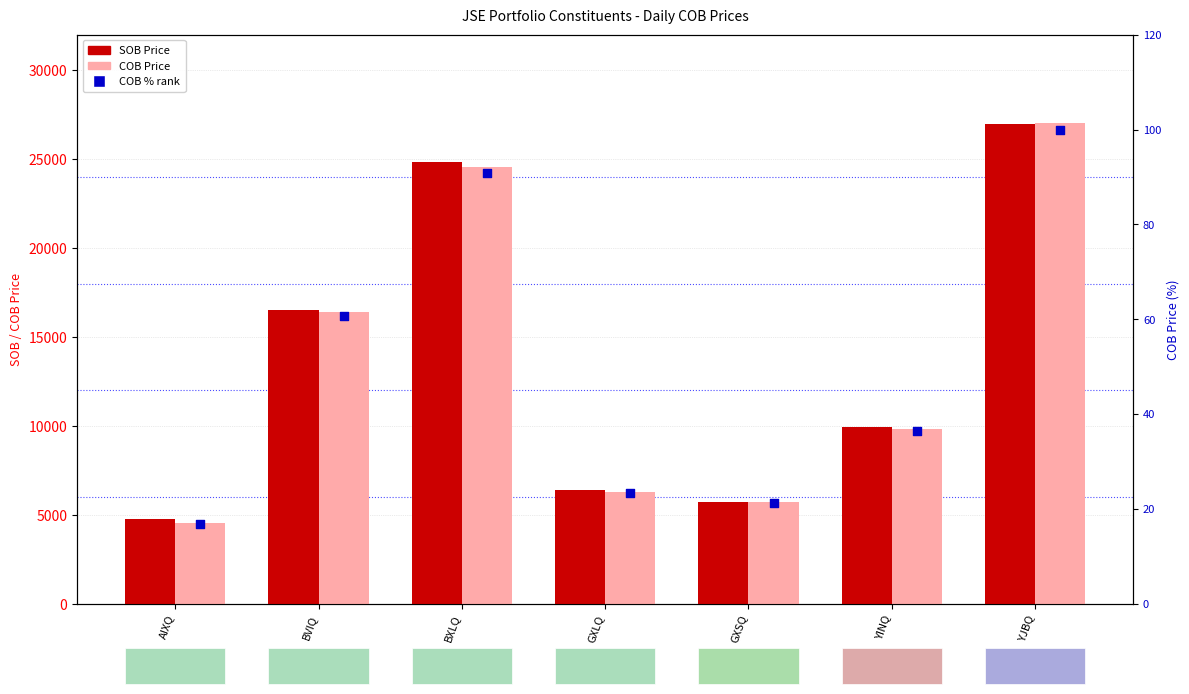

Which series reaches the maximum Y coordinate?

COB Price